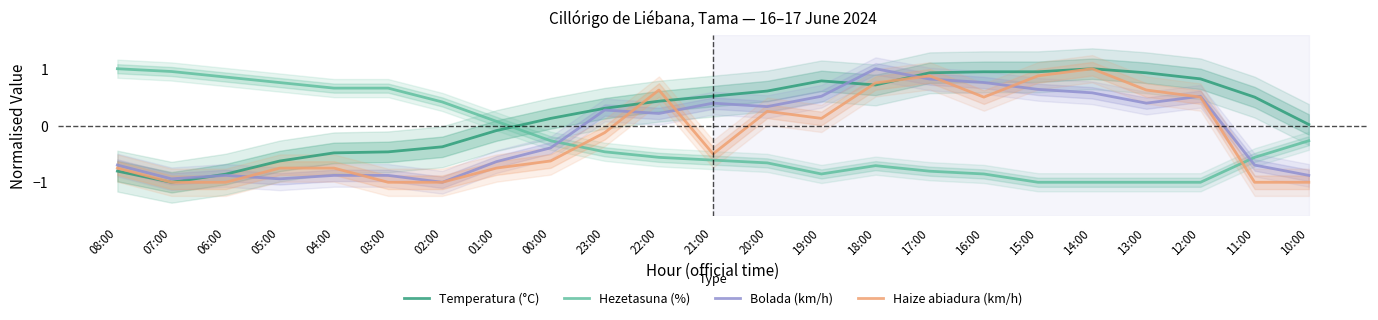

True or false: Haize abiadura (km/h) has a value of 0.2 at 20:00.

True